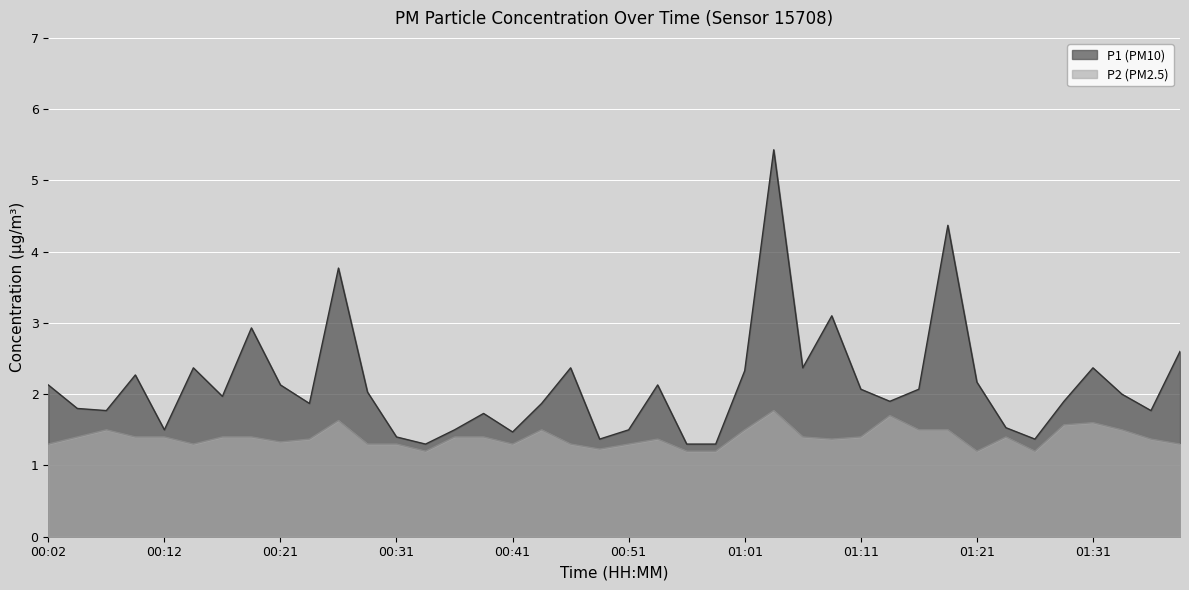

Rank the series at 01:16 from lowest to highest value.

P2, P1